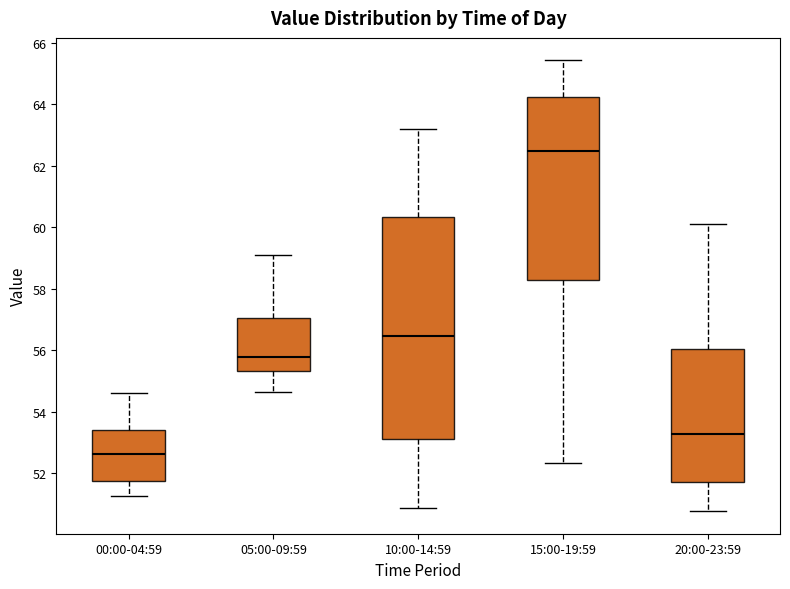

Reading left to right, transcribe this box plot: for each box, give where its median line is, the range the box spans, and where its two whiskers end, as read against the y-axis. The values are not printed on the chart, so give them approximately, as read against the axis.

00:00-04:59: median 52.6, box 51.8 to 53.4, whiskers 51.2 to 54.6
05:00-09:59: median 55.8, box 55.4 to 57.0, whiskers 54.6 to 59.2
10:00-14:59: median 56.4, box 53.0 to 60.4, whiskers 50.8 to 63.2
15:00-19:59: median 62.4, box 58.2 to 64.2, whiskers 52.4 to 65.4
20:00-23:59: median 53.2, box 51.8 to 56.0, whiskers 50.8 to 60.2